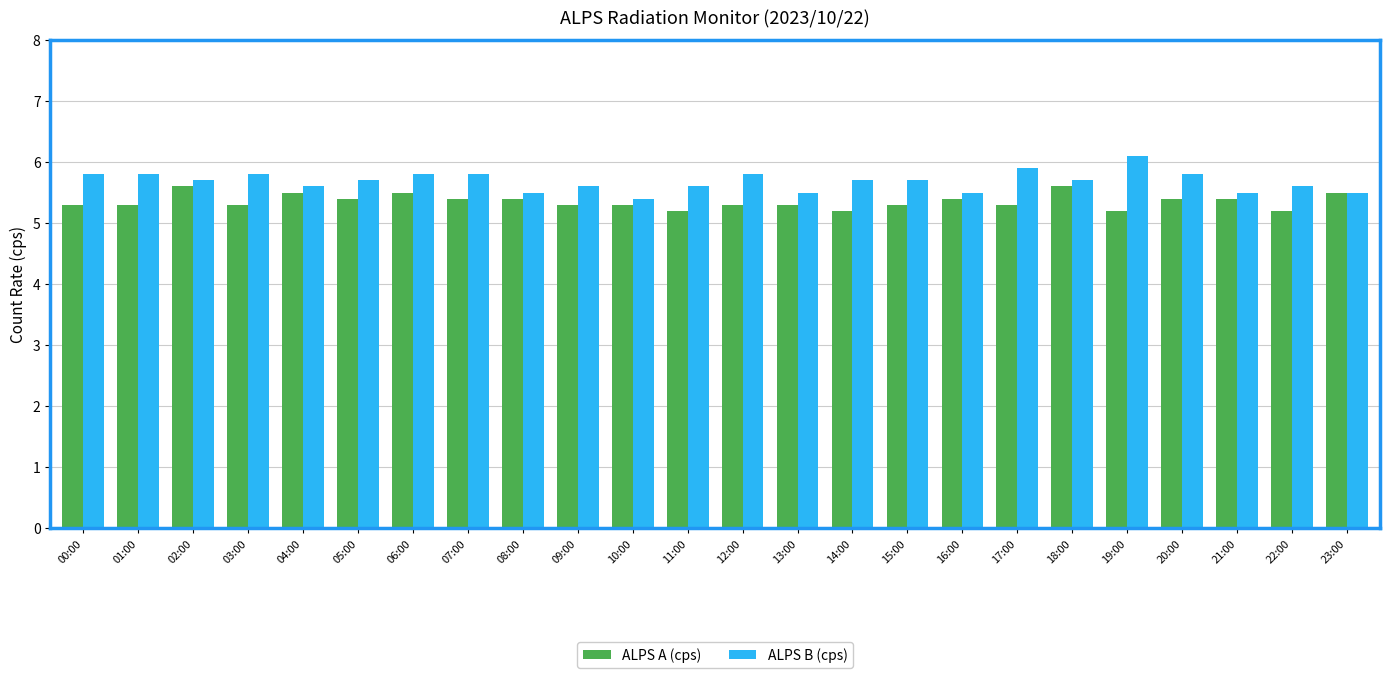

Which series has the widest spread of values?

ALPS B (cps)